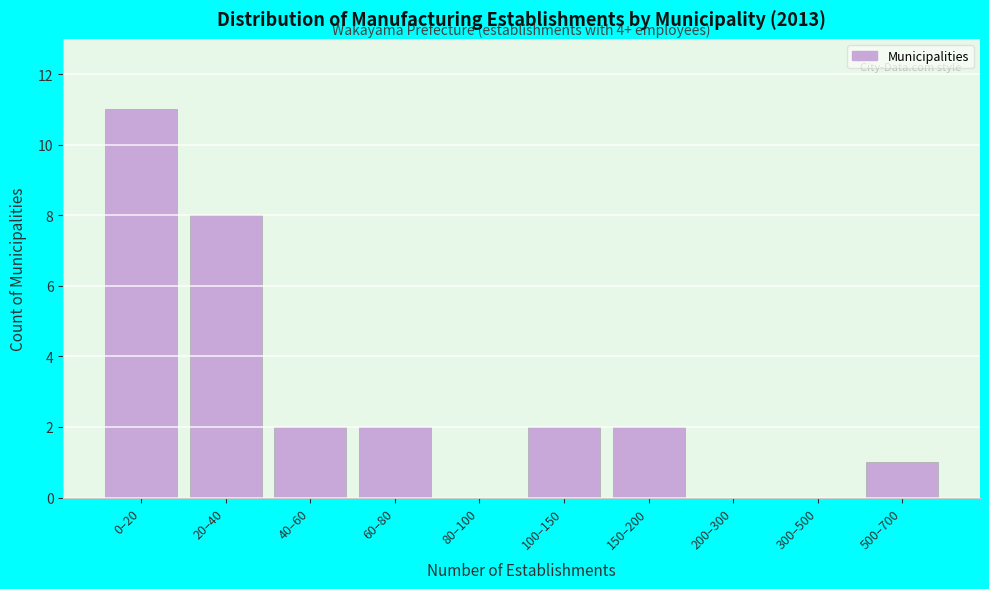

Reading right to left, what are all the values shown in this chart?

500–700=1	300–500=0	200–300=0	150–200=2	100–150=2	80–100=0	60–80=2	40–60=2	20–40=8	0–20=11